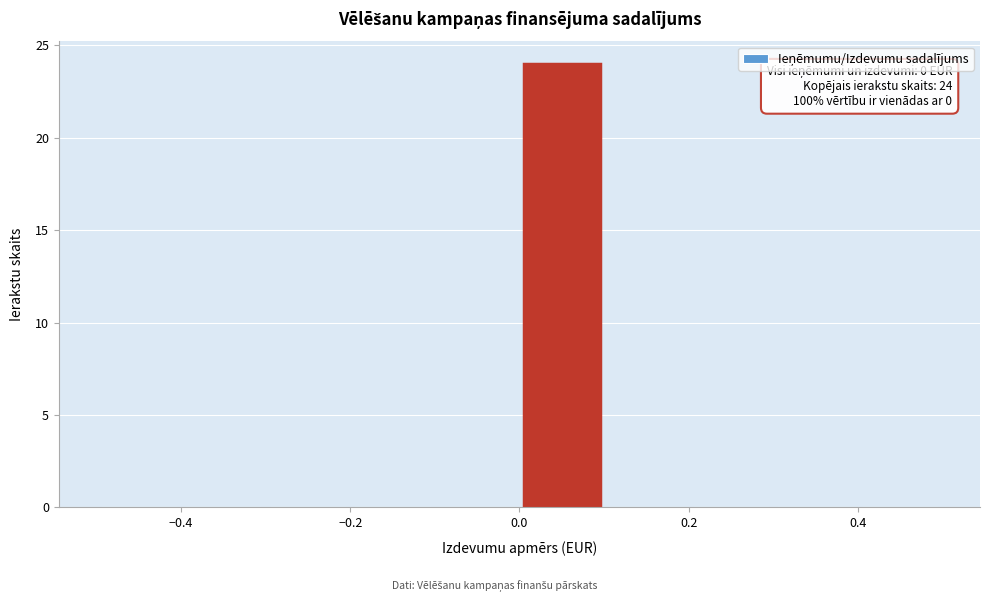

Over which range of the x-axis is the bar tallest?

0.0 to 0.1